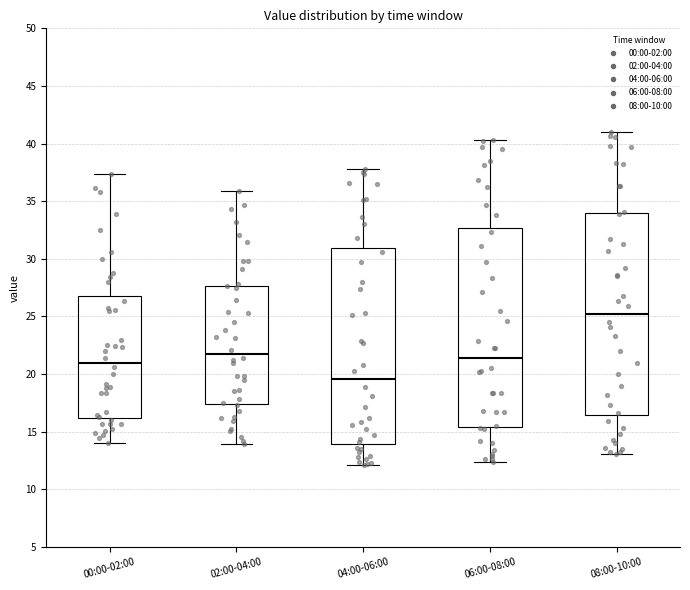

Reading left to right, transcribe this box plot: for each box, give where its median line is, the range the box spans, and where its two whiskers end, as read against the y-axis. The values are not printed on the chart, so give them approximately, as read against the axis.

00:00-02:00: median 21.0, box 16.0 to 27.0, whiskers 14.0 to 37.5
02:00-04:00: median 22.0, box 17.5 to 27.5, whiskers 14.0 to 36.0
04:00-06:00: median 19.5, box 14.0 to 31.0, whiskers 12.0 to 38.0
06:00-08:00: median 21.5, box 15.5 to 32.5, whiskers 12.5 to 40.5
08:00-10:00: median 25.0, box 16.5 to 34.0, whiskers 13.0 to 41.0